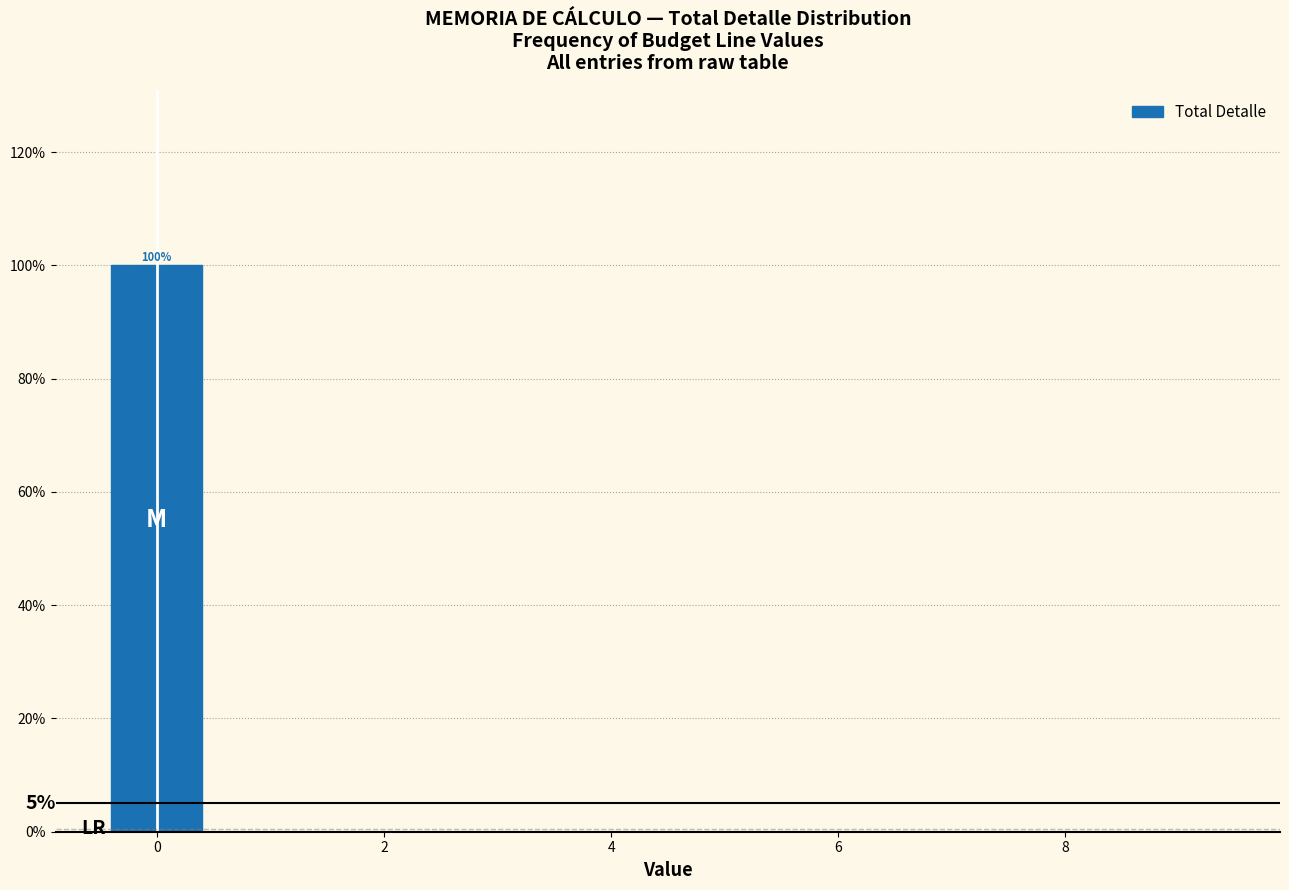

Which range on the x-axis has the tallest bar?

-0.5 to 0.5